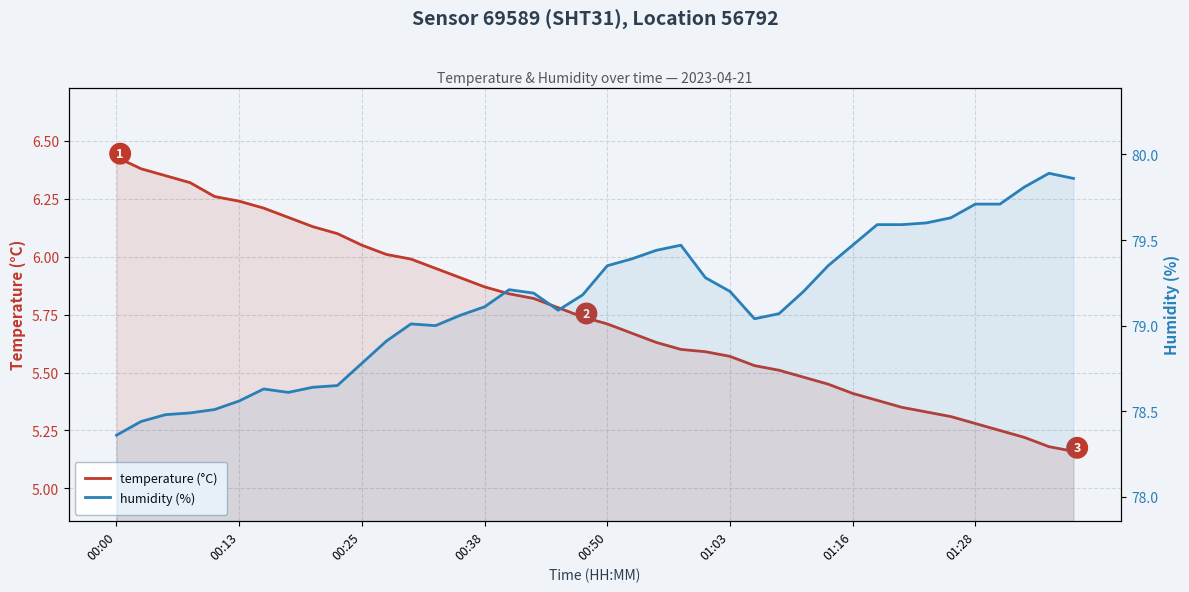

What is the difference between the second highest and second lowest values in the temperature (°C) series?

1.2